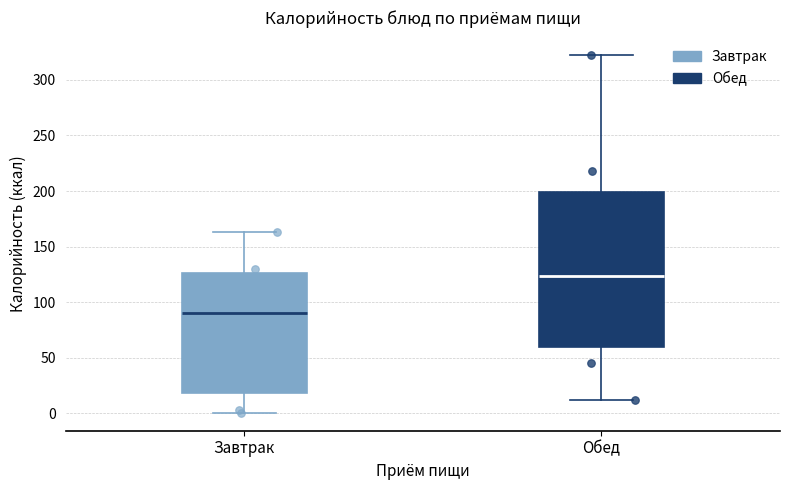

Which box has the lowest median line?

Завтрак